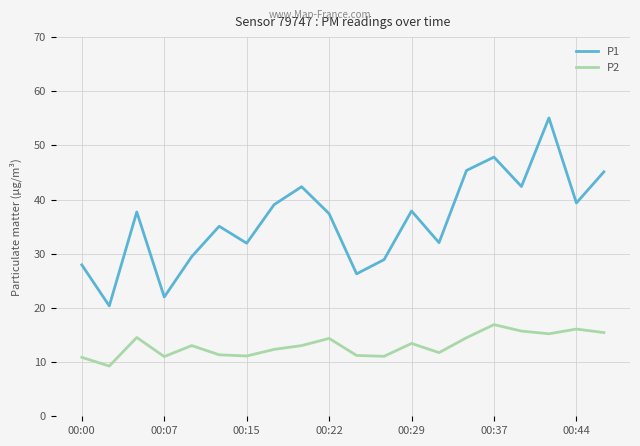

List the series in order of their peak value, lowest first.

P2, P1